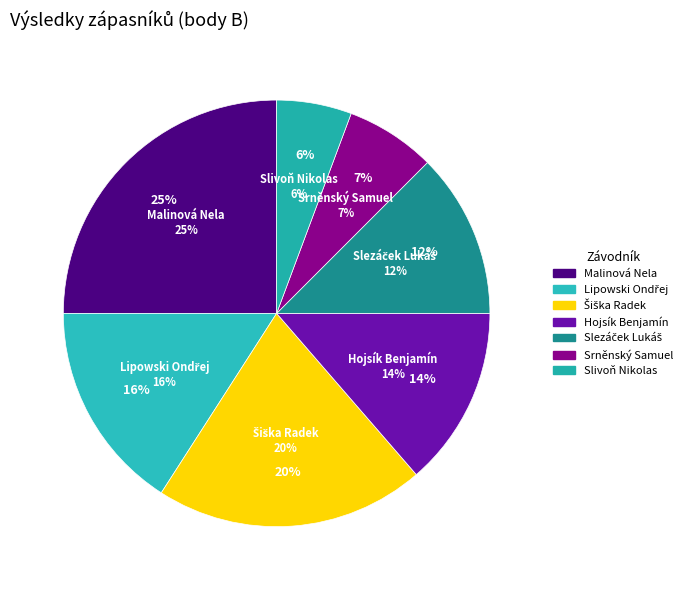

Does Slivoň Nikolas represent more than half of the total?

No